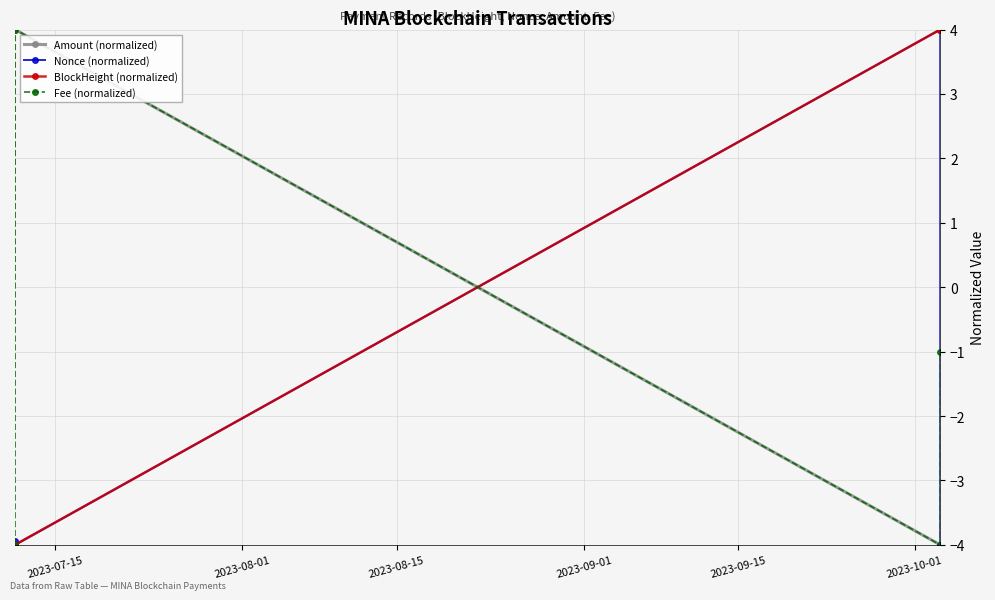

What is the value of the BlockHeight (normalized) point at the 4th from the left?

4.0